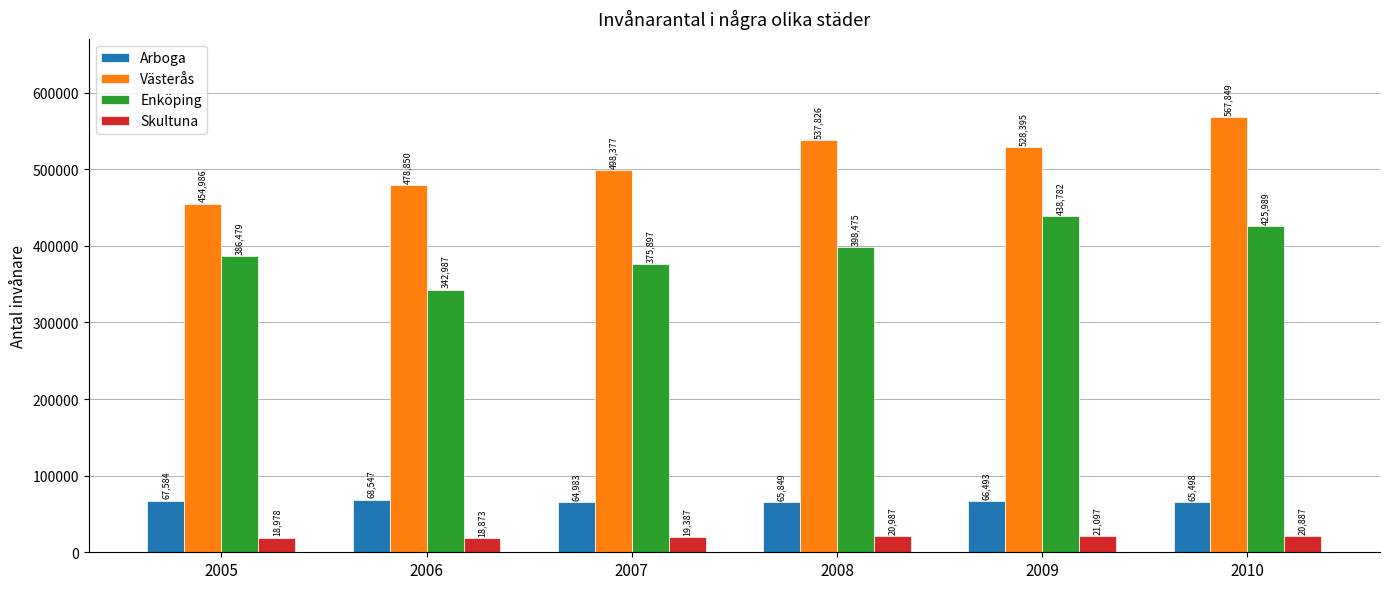

Is the value of Skultuna at 2007 greater than the value of Enköping at 2008?

No